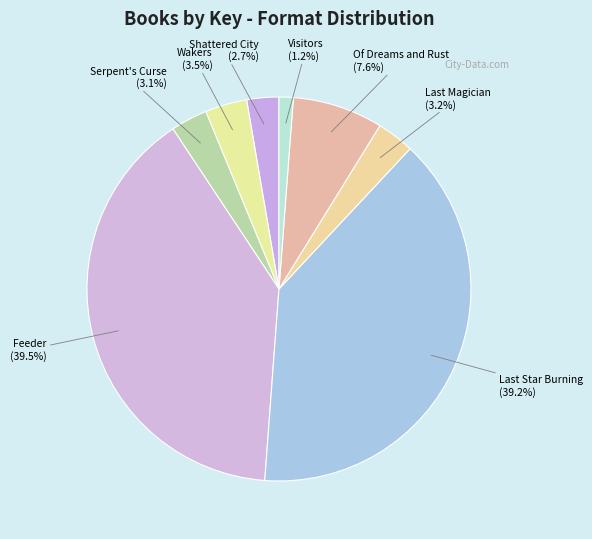

To the nearest percent, what portion does Visitors represent?

1%